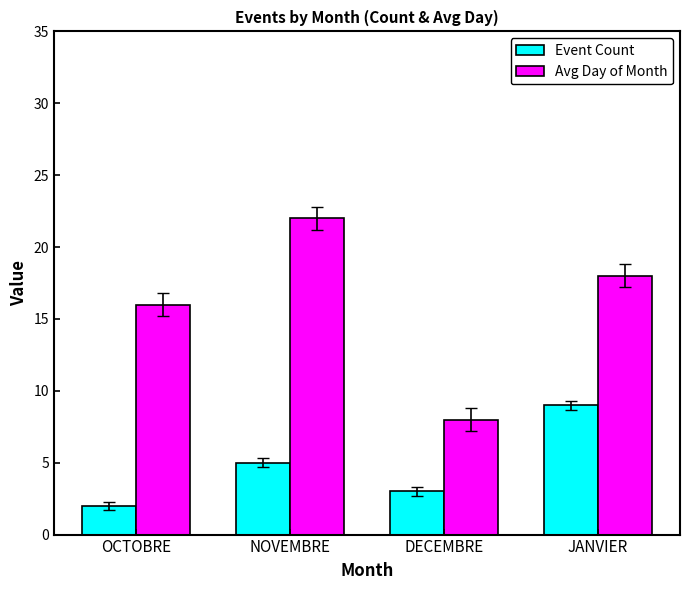

How many groups of bars are there?

4